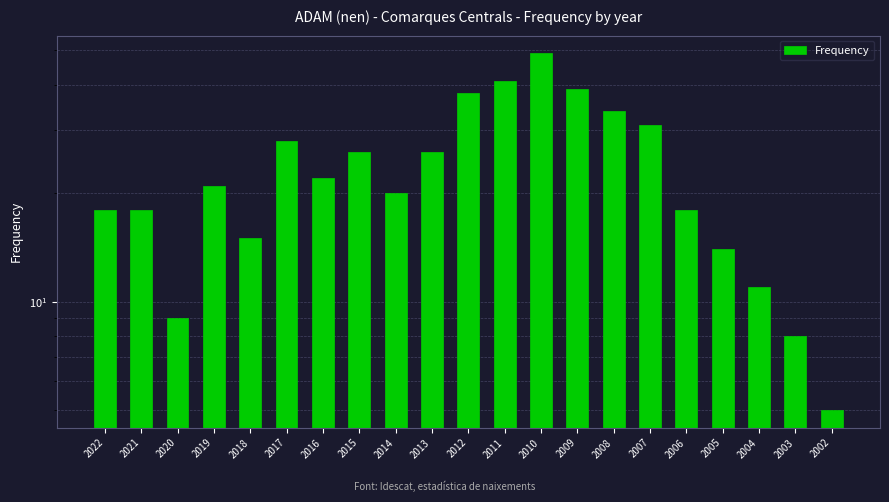

The chart shows a value of 49 at 2010. True or false?

True